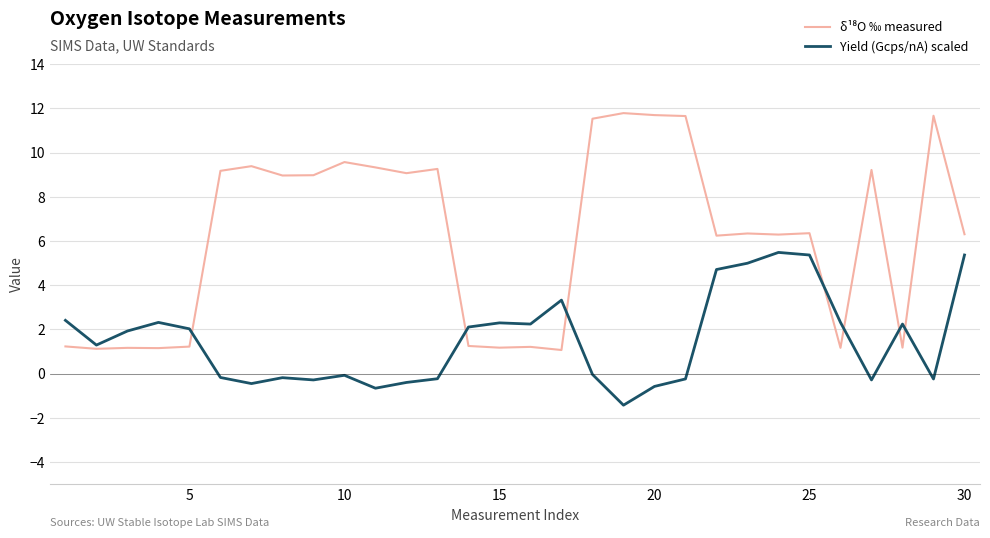

What is the highest value of the Yield (Gcps/nA) scaled series?

5.5